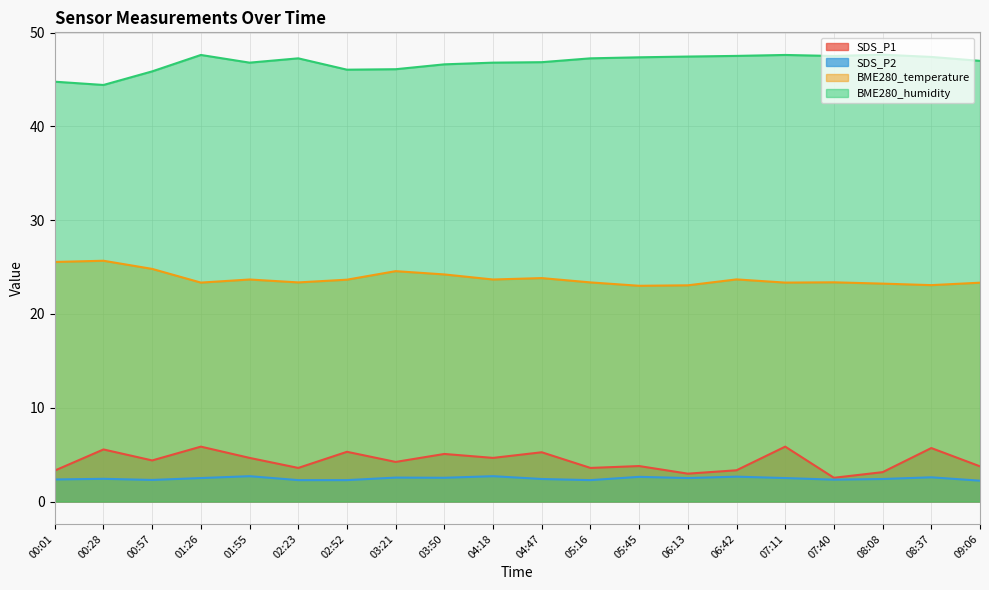

What is the difference between the highest and lowest values at 08:08?

45.2